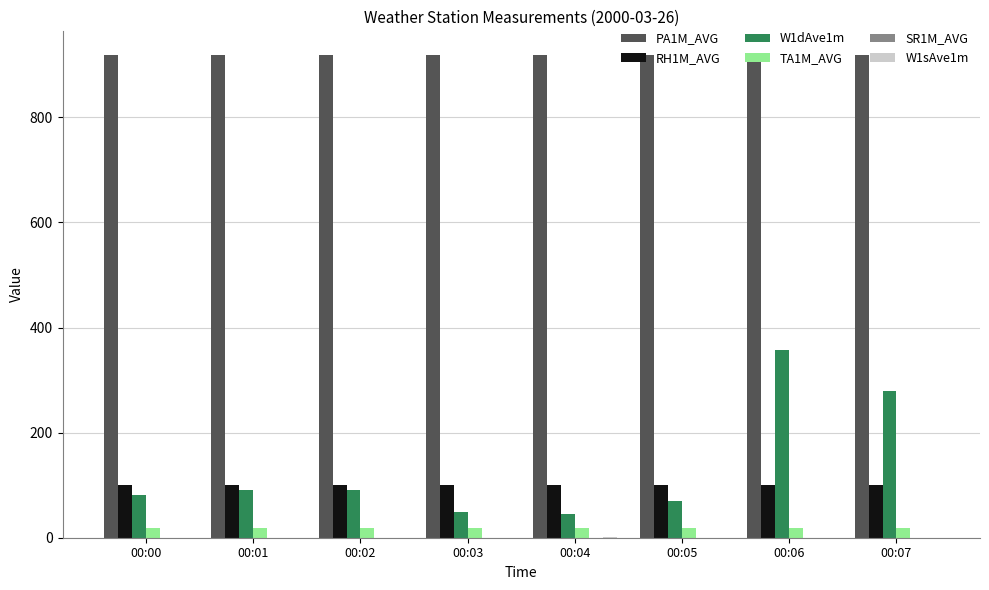

What is the maximum value shown in the chart?

917.7